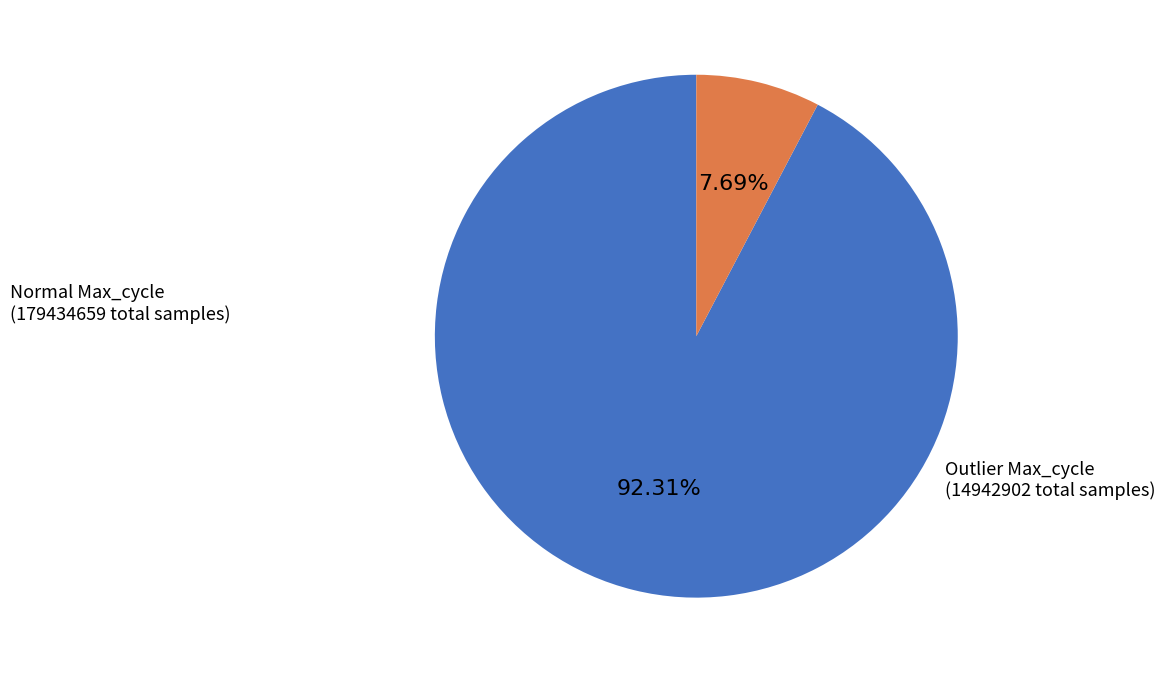

Does Outlier Max_cycle represent more than half of the total?

No